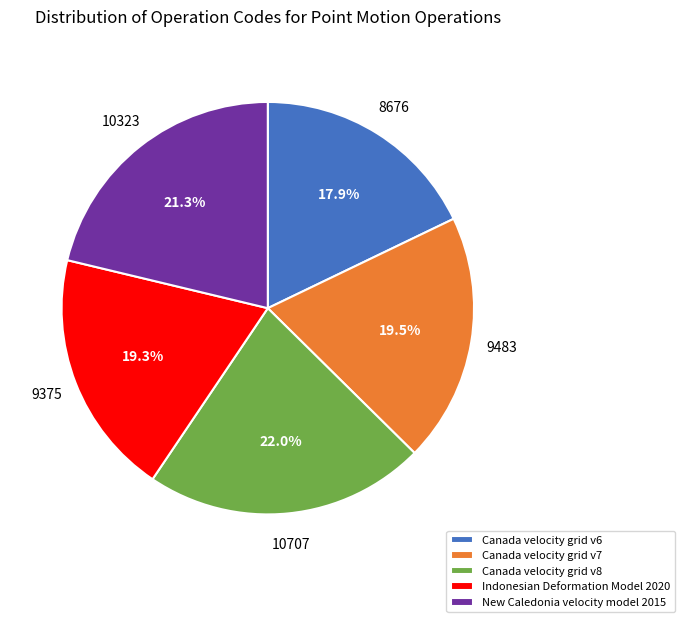

Is it true that Canada velocity grid v7 is 25% of the pie?

False